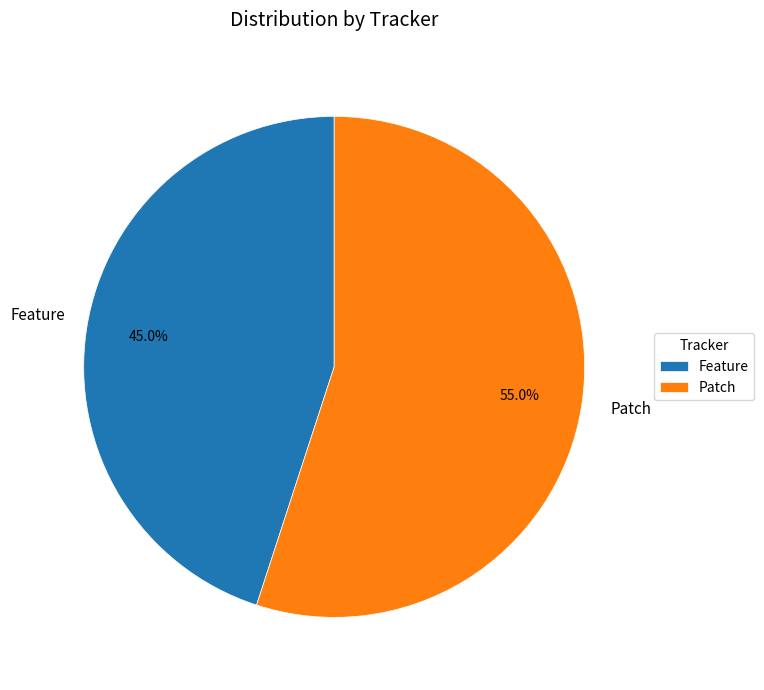

How many segments does this pie chart have?

2